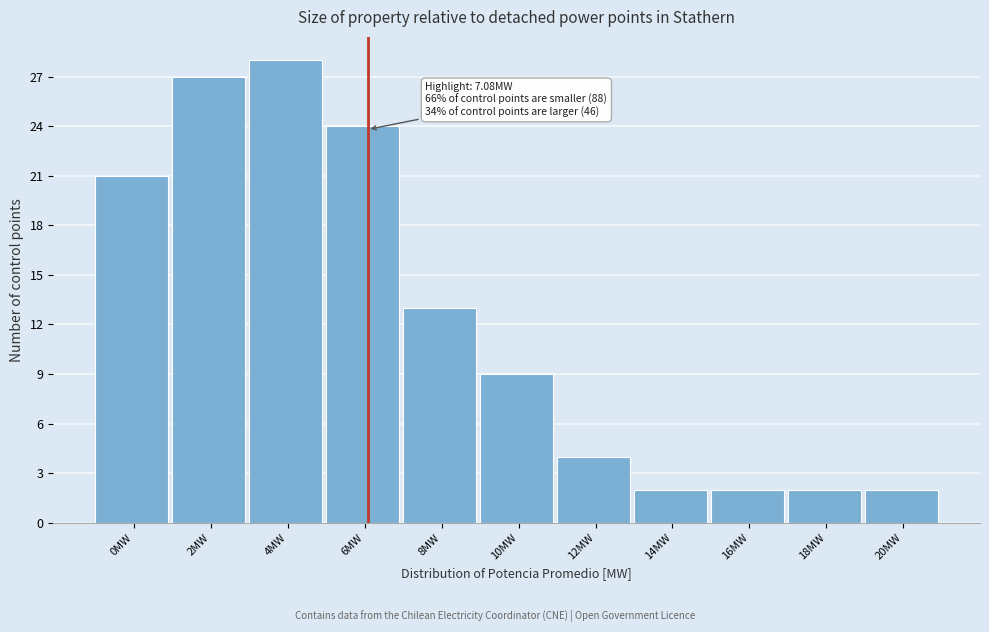

Reading left to right, extract all data points from this chart.

0MW=21	2MW=27	4MW=28	6MW=24	8MW=13	10MW=9	12MW=4	14MW=2	16MW=2	18MW=2	20MW=2